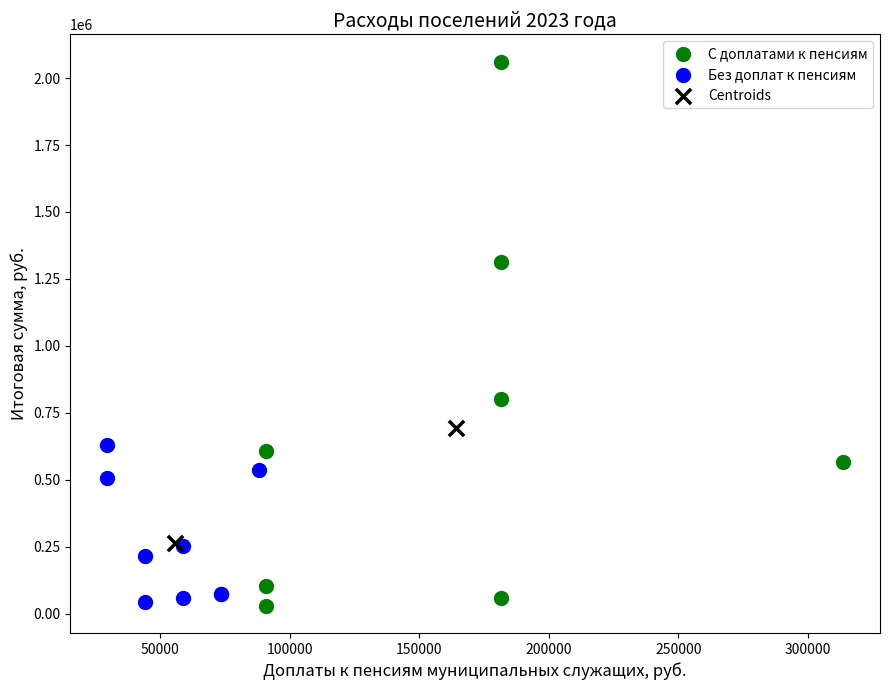

Which series contains the highest Y value?

С доплатами к пенсиям